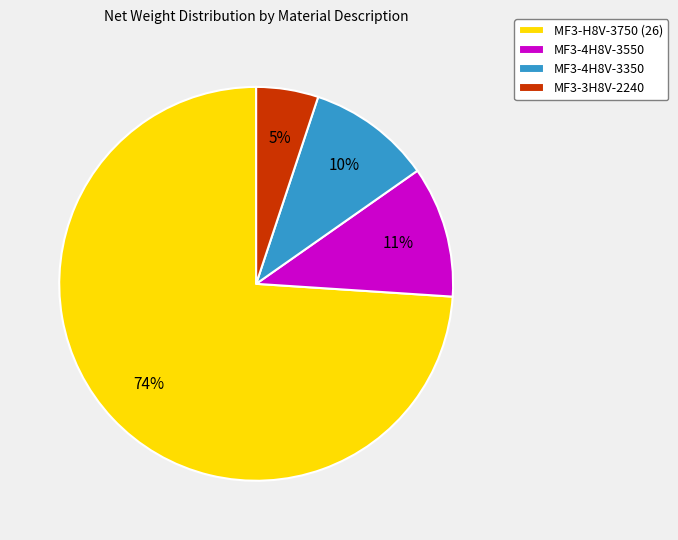

Is MF3-4H8V-3550 the majority of the pie?

No